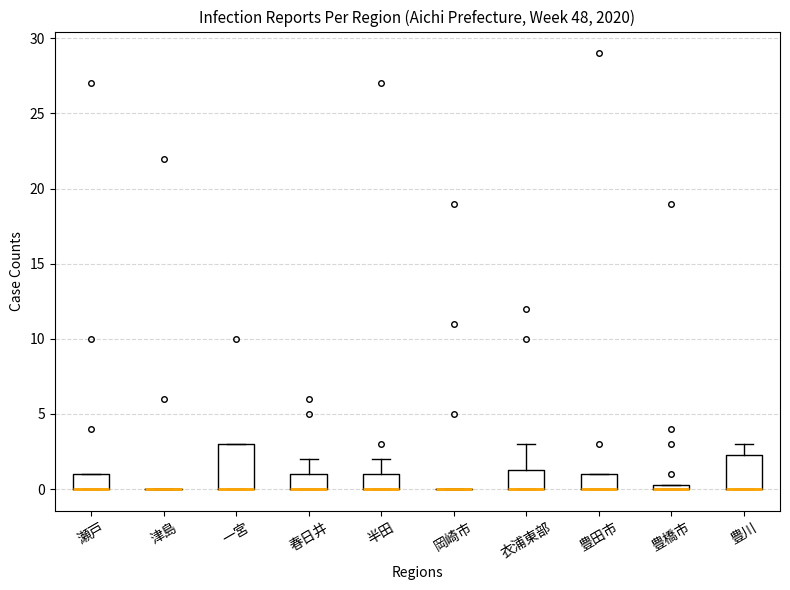

Which box is the tallest, from its lower edge to its upper edge?

一宮